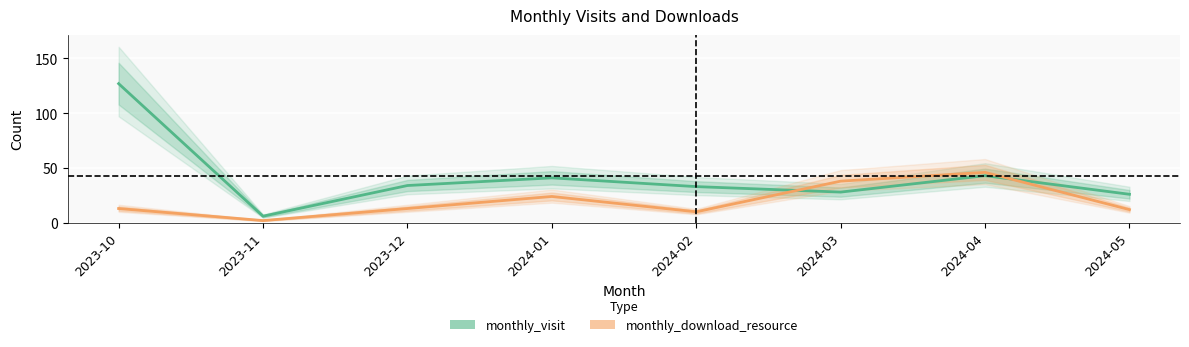

Reading right to left, extract all data points from this chart.

monthly_visit: 26	43	28	33	41	34	6	127
monthly_download_resource: 12	46	38	10	24	13	2	13